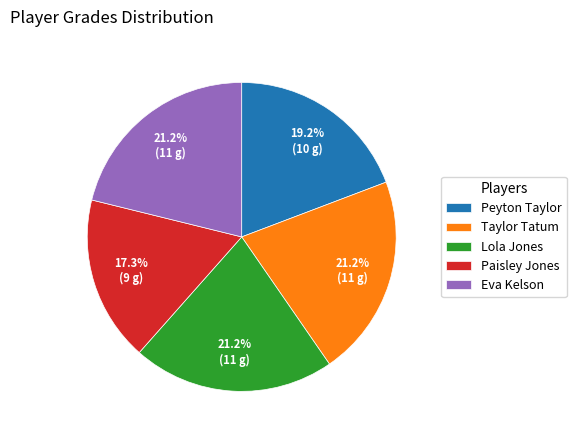

Is Peyton Taylor the majority of the pie?

No